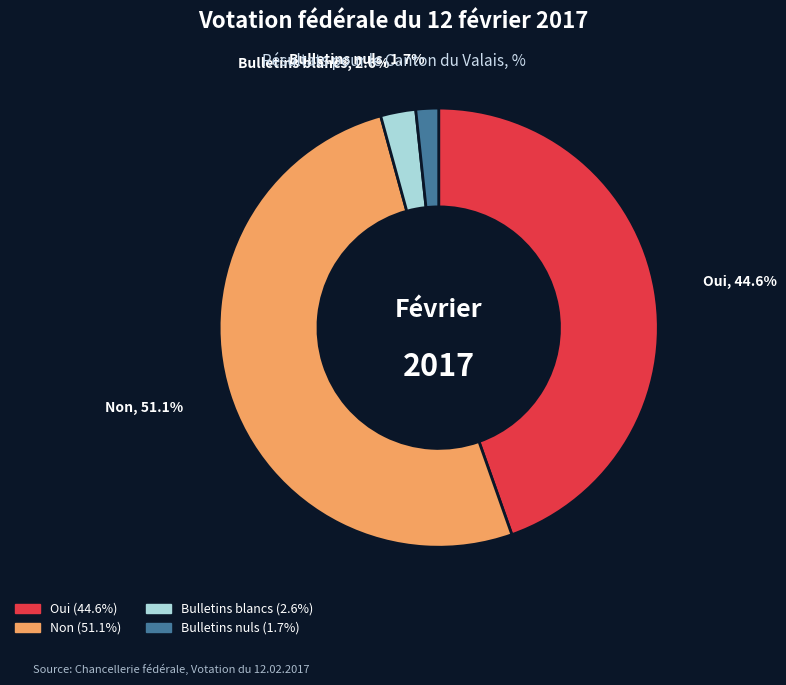

Rank the categories by value from highest to lowest.

Non, Oui, Bulletins blancs, Bulletins nuls